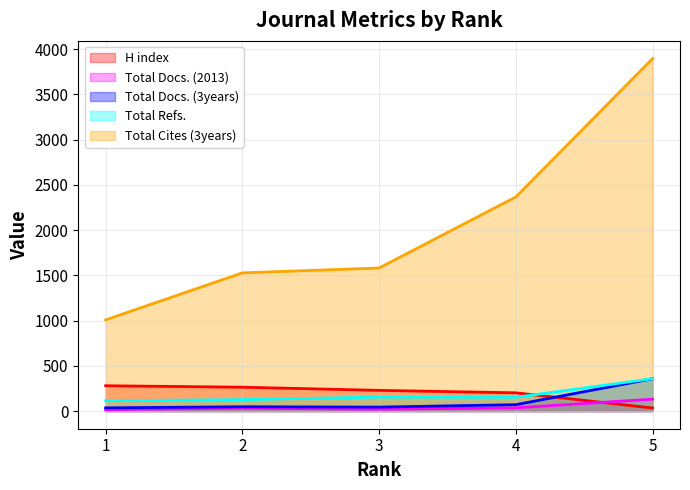

In Total Docs. (2013), how many points are higher than both neighbors (excluding endpoints)?

1